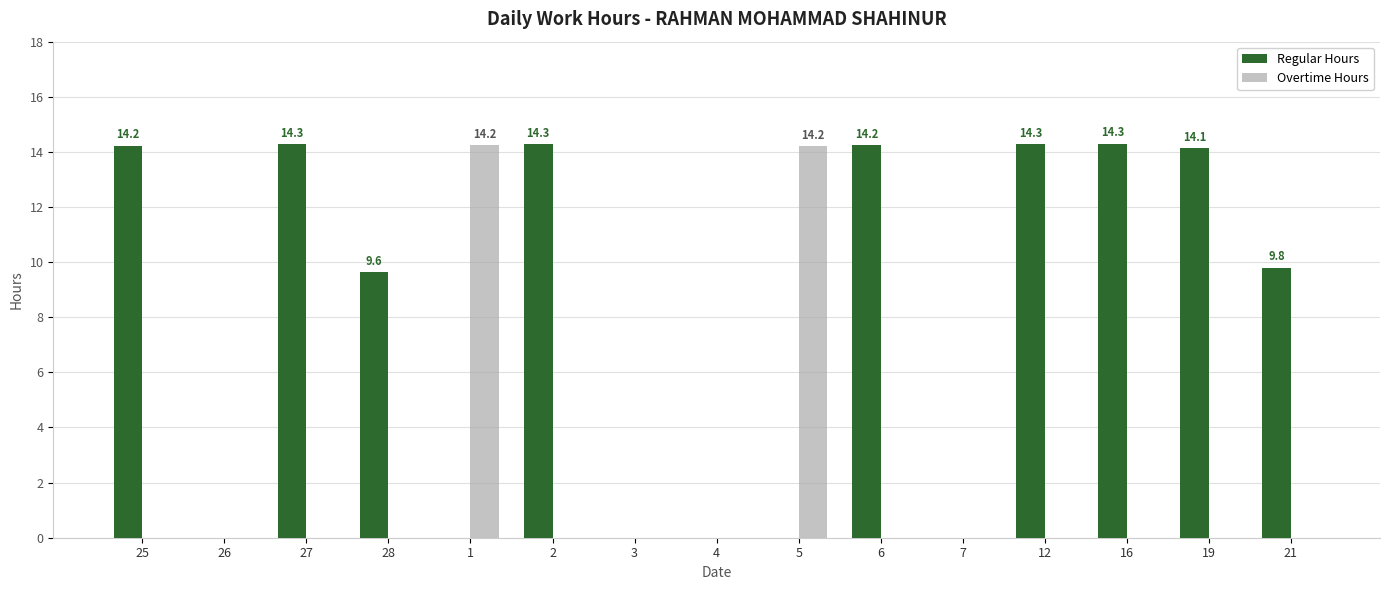

What is the total value across all series at 2?

14.3